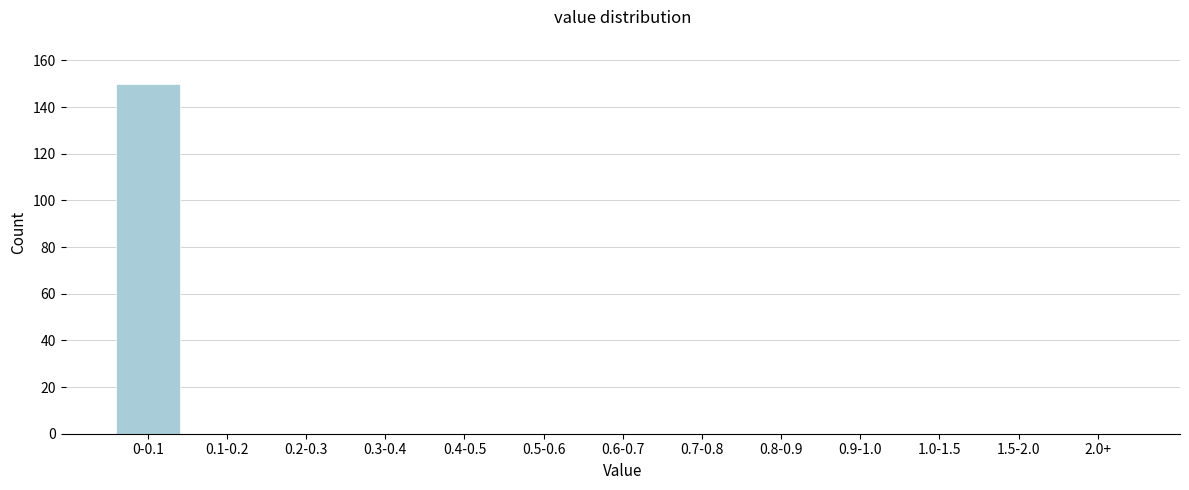

Reading left to right, extract all data points from this chart.

0-0.1=150	0.1-0.2=0	0.2-0.3=0	0.3-0.4=0	0.4-0.5=0	0.5-0.6=0	0.6-0.7=0	0.7-0.8=0	0.8-0.9=0	0.9-1.0=0	1.0-1.5=0	1.5-2.0=0	2.0+=0